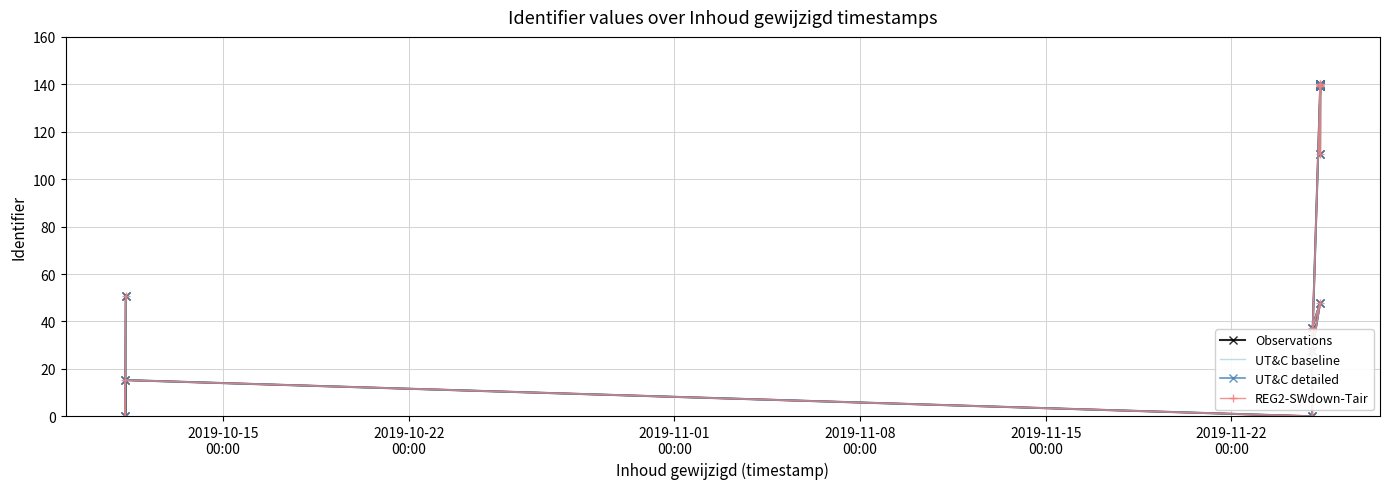

True or false: Observations and UT&C detailed intersect in this chart.

False